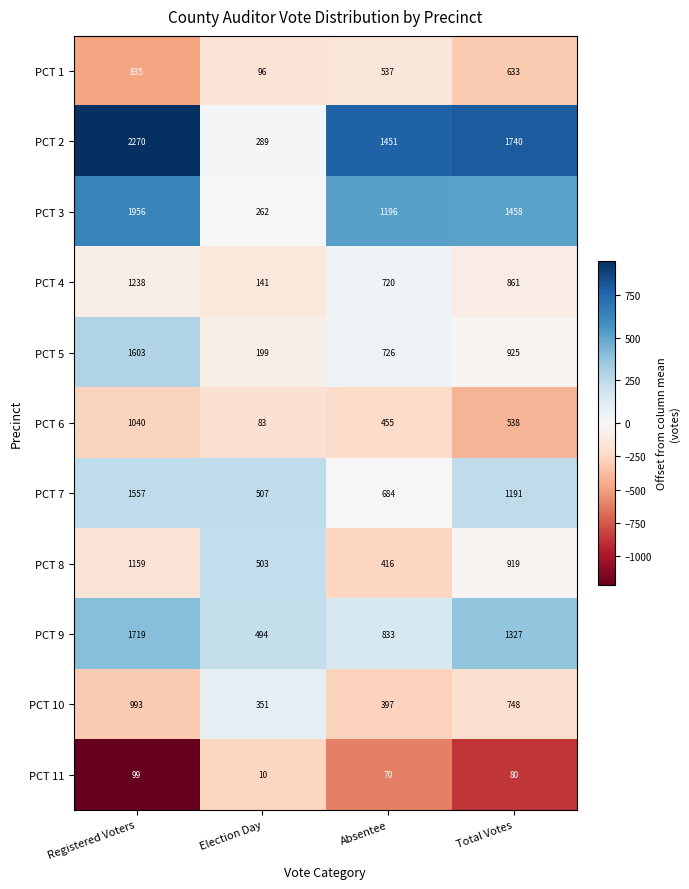

Which series has the largest total across all categories?

PCT 2